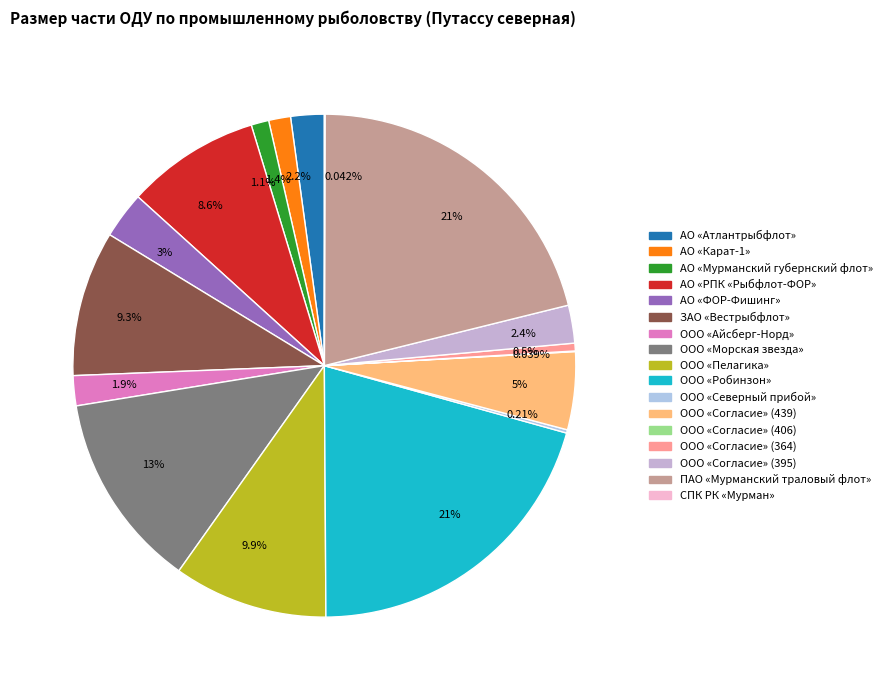

What is the largest slice in the pie chart?

ПАО «Мурманский траловый флот»